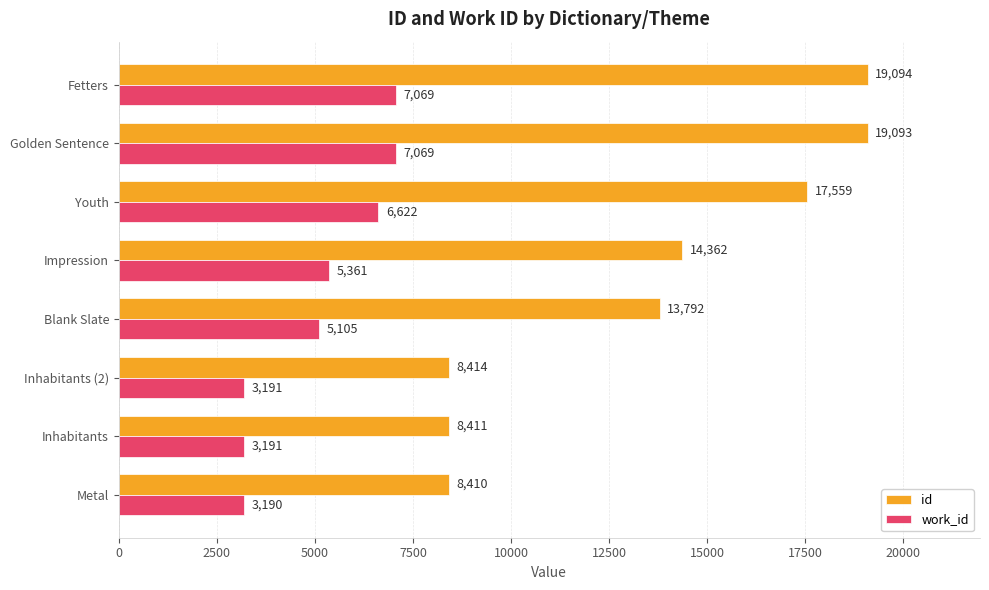

At which category is the sum across all series the highest?

Fetters